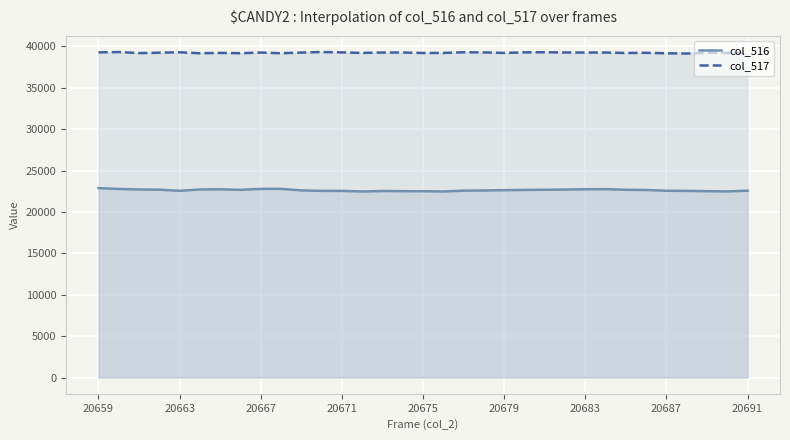

Which series has the largest total across all categories?

col_517